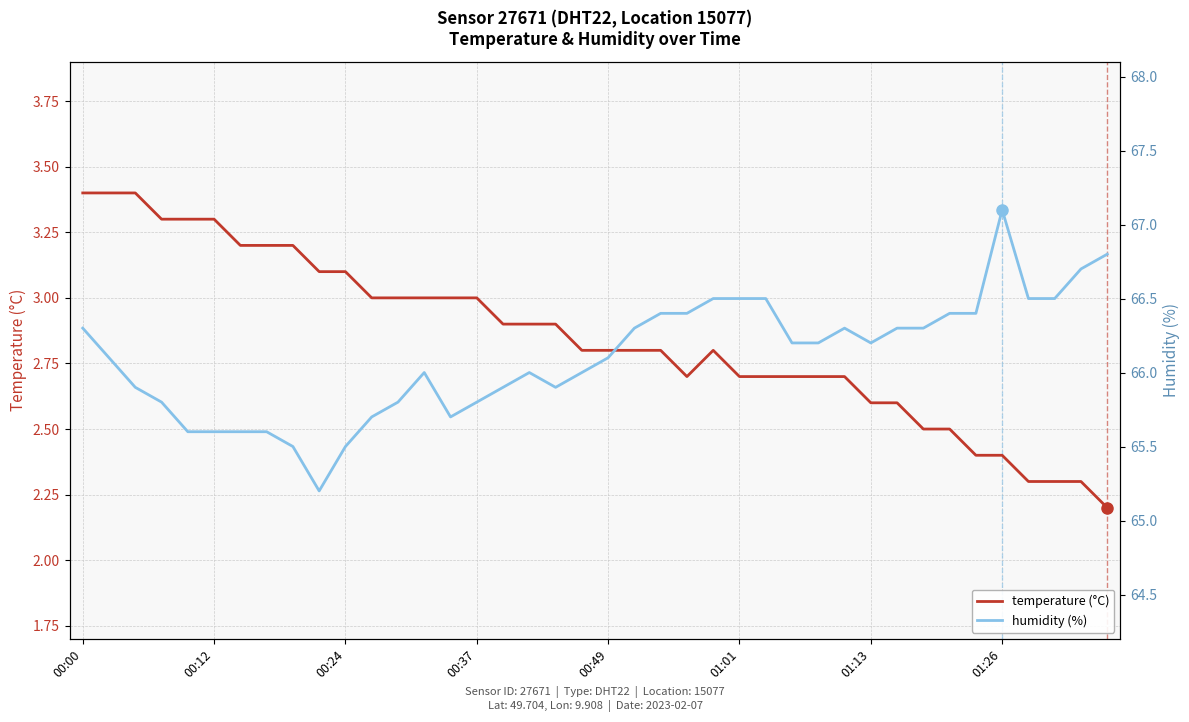

Which has a higher value, 31 or 23?

23